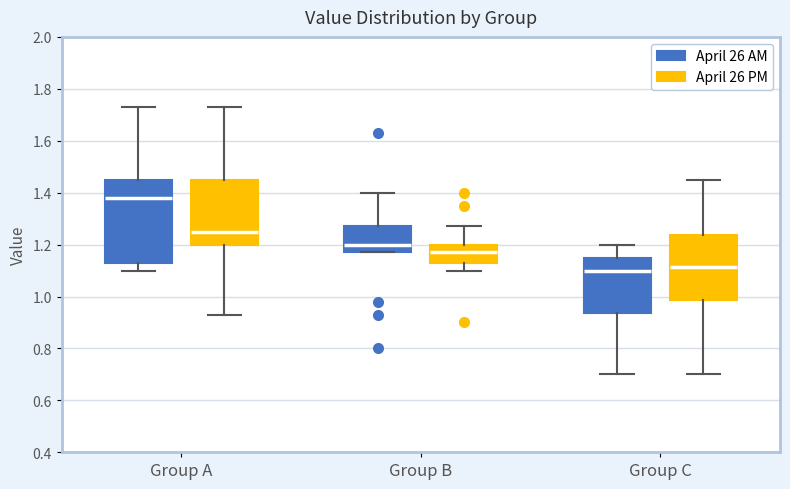

Which box's median line is the highest?

Group A (April 26 AM)